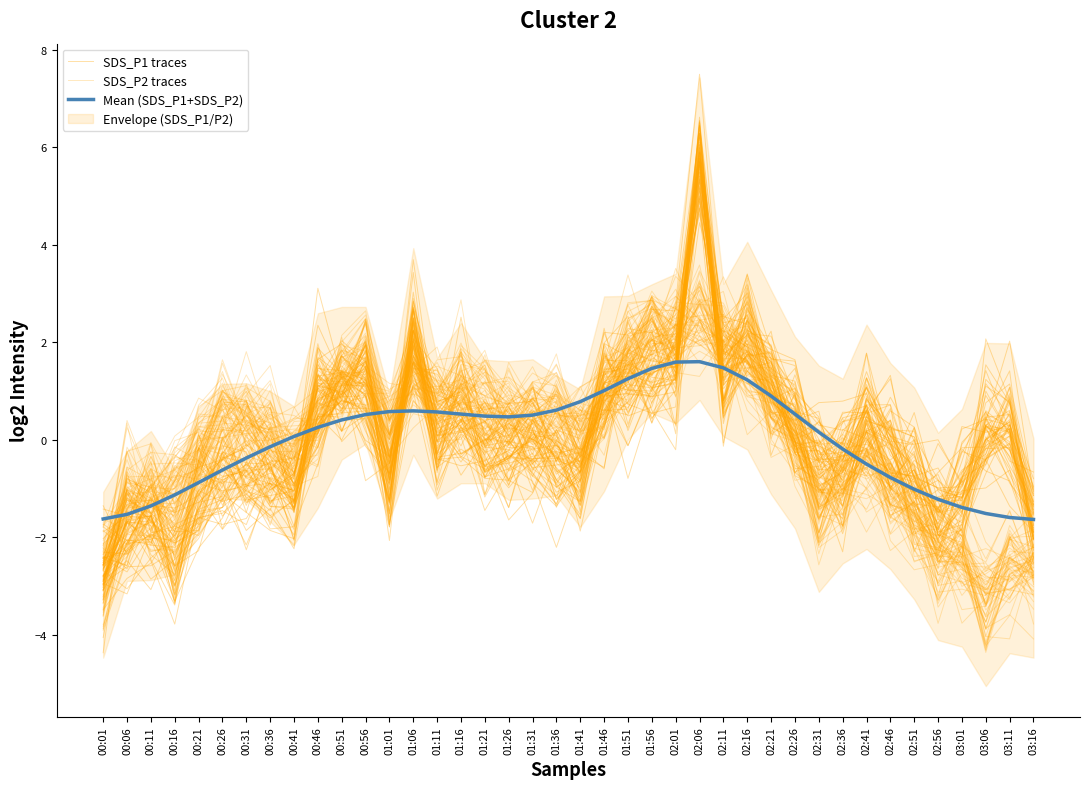

Reading left to right, list all the values displayed in this chart.

SDS_P1 traces: -2.6	-2.1	-1.2	-1.5	-1.3	-0.8	0.3	-0.3	-1.4	1.1	0.6	0.6	-0.7	1.0	-1.2	0.3	-0.8	-0.0	-0.7	-1.3	0.1	1.0	1.2	0.5	1.3	5.7	0.7	2.5	0.9	0.1	-0.6	0.6	0.6	-0.9	-0.2	-2.4	-1.0	-1.0	-0.6	-1.7
SDS_P2 traces: -3.0	-1.0	-1.4	-1.1	0.7	1.3	-0.1	0.5	0.1	-0.2	1.8	2.5	-0.4	1.0	1.1	1.0	1.2	0.7	0.8	-0.0	0.5	1.3	1.7	2.3	1.4	2.9	2.2	1.6	1.2	-0.2	-1.0	-1.2	-0.5	-0.9	-1.4	-2.5	-2.5	-2.8	-2.8	-3.5
Mean (SDS_P1+SDS_P2): -1.6	-1.5	-1.4	-1.1	-0.9	-0.6	-0.4	-0.1	0.1	0.3	0.4	0.5	0.6	0.6	0.6	0.5	0.5	0.5	0.5	0.6	0.8	1.0	1.3	1.5	1.6	1.6	1.5	1.2	0.9	0.5	0.2	-0.2	-0.5	-0.8	-1.0	-1.2	-1.4	-1.5	-1.6	-1.6